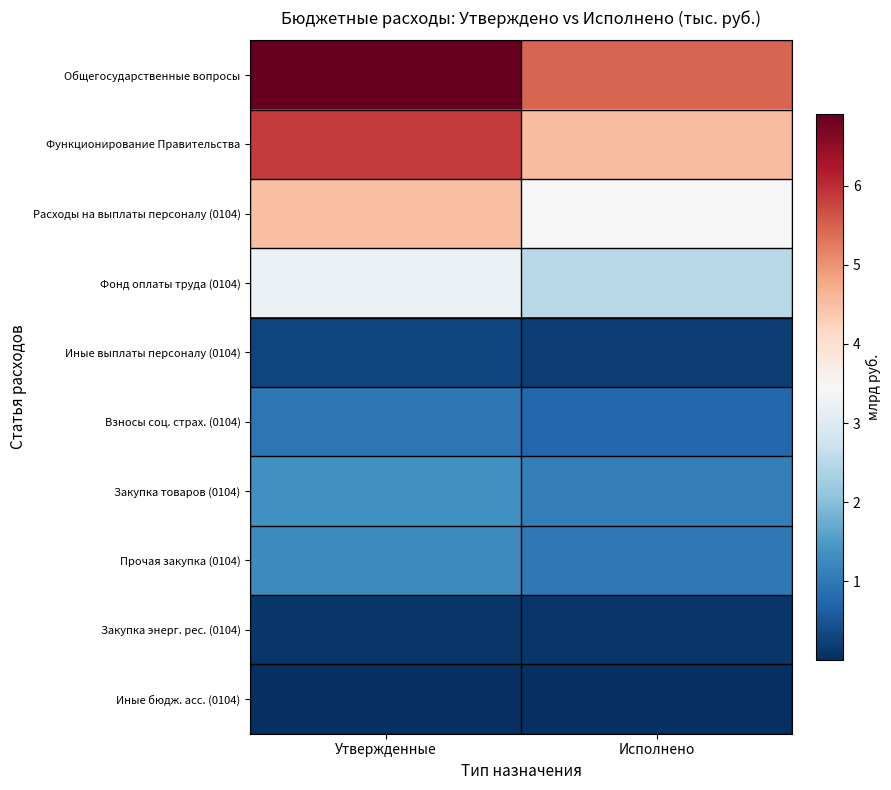

Which has a higher value, Утвержденные or Исполнено?

Утвержденные